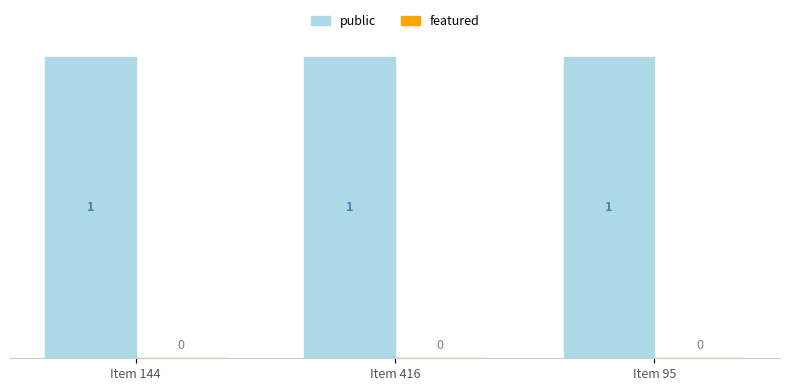

Rank the series at Item 144 from highest to lowest value.

public, featured